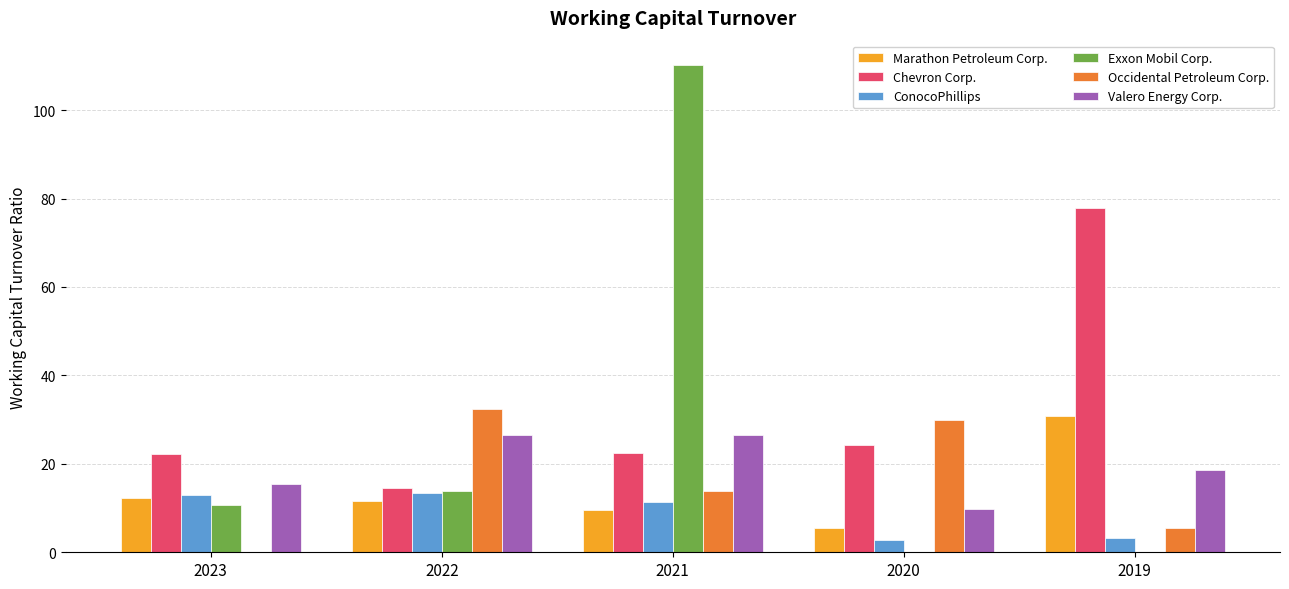

Between 2020 and 2019, which series saw the biggest shift?

Chevron Corp.